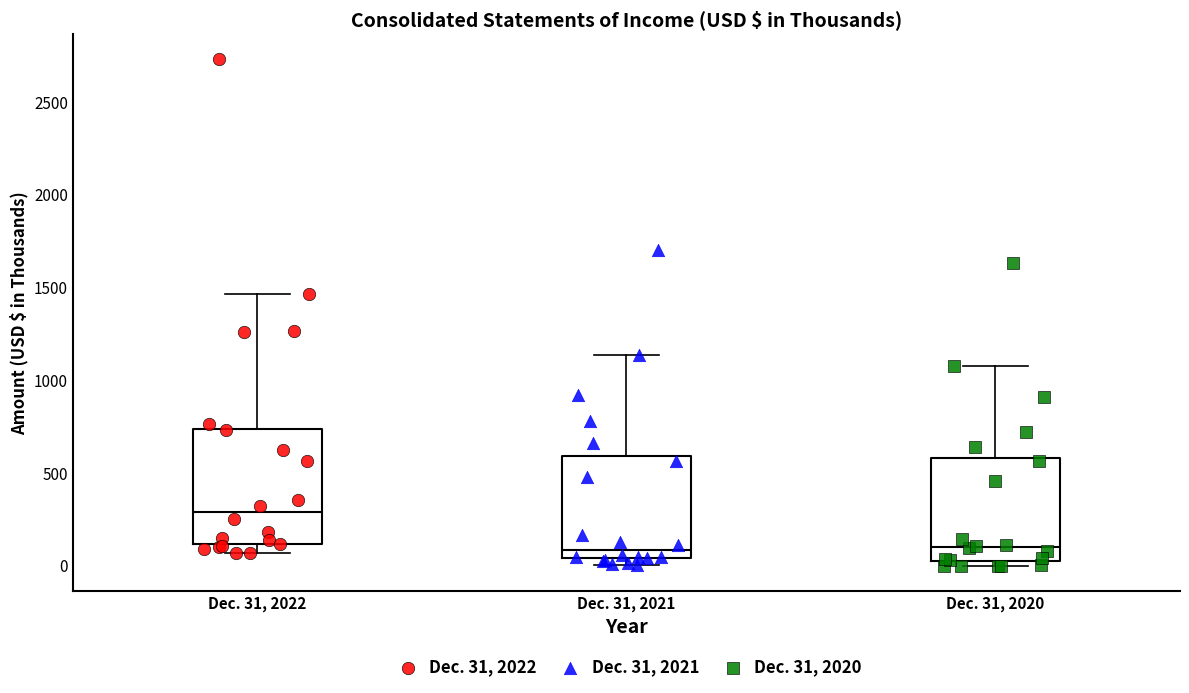

Reading left to right, read every box against the y-axis: the position of its median line, the range the box covers, and the ends of its whiskers. The values are not printed on the chart, so give them approximately, as read against the axis.

Dec. 31, 2022: median 300, box 100 to 750, whiskers 50 to 1450
Dec. 31, 2021: median 100, box 50 to 600, whiskers 0 to 1150
Dec. 31, 2020: median 100, box 0 to 600, whiskers 0 (just below the box's lower edge) to 1100